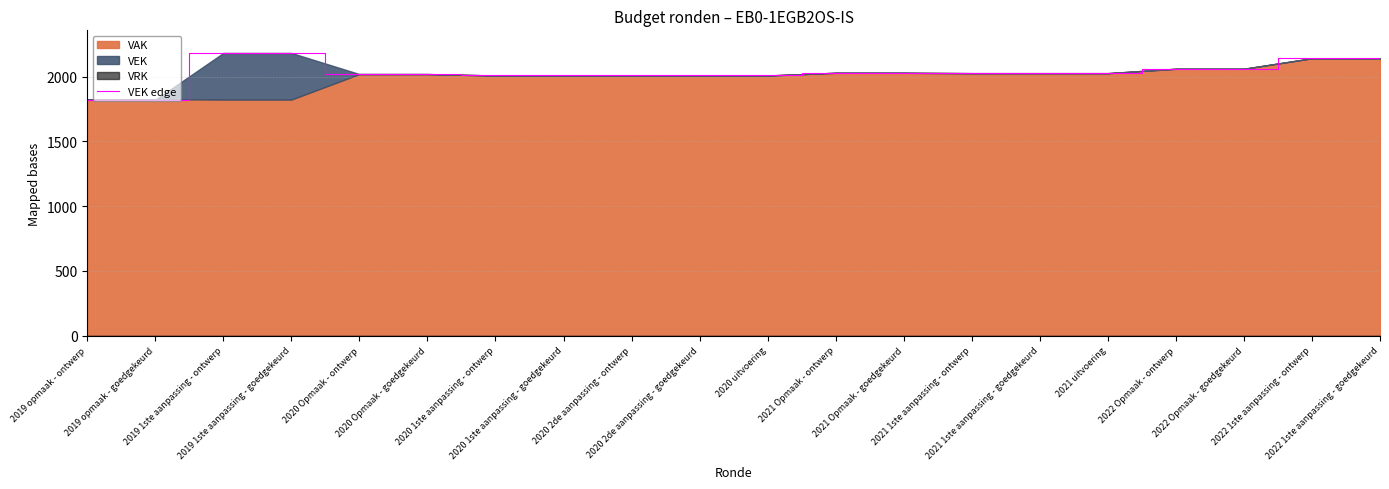

What is the sum of the values at 2019 1ste aanpassing - goedgekeurd and 2020 1ste aanpassing - ontwerp?

4190